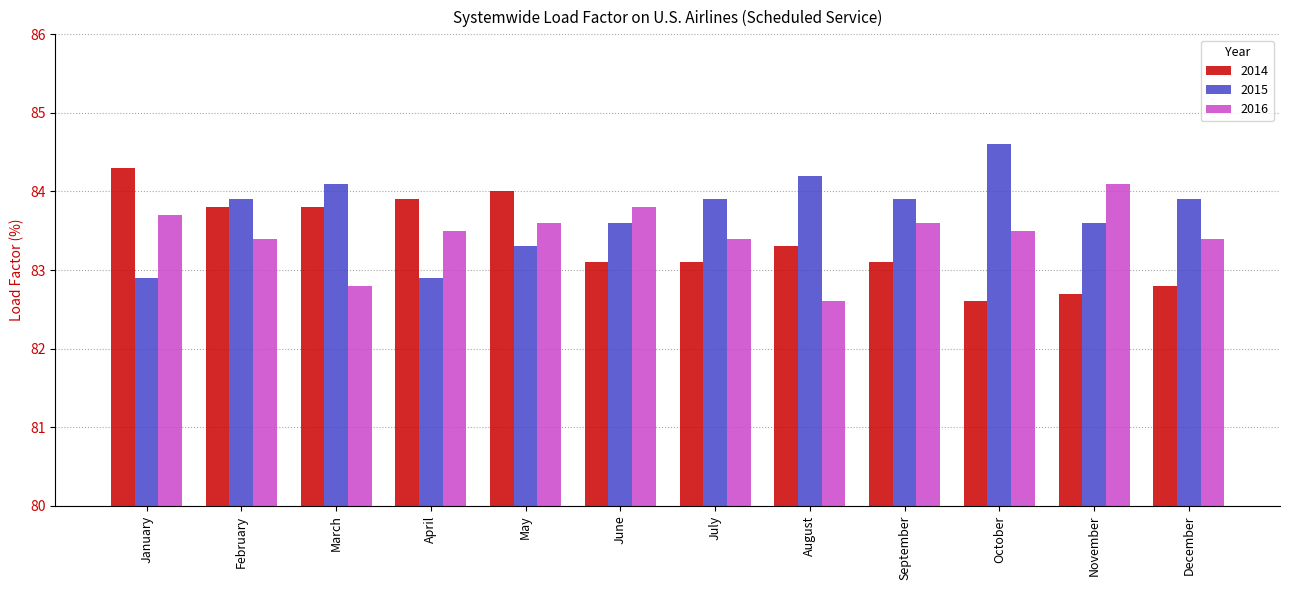

How many bars are there in each group?

3